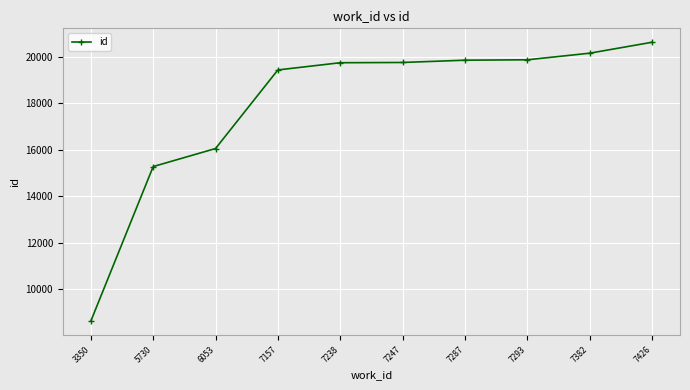

What is the change in value from 7247 to 7293?

+115